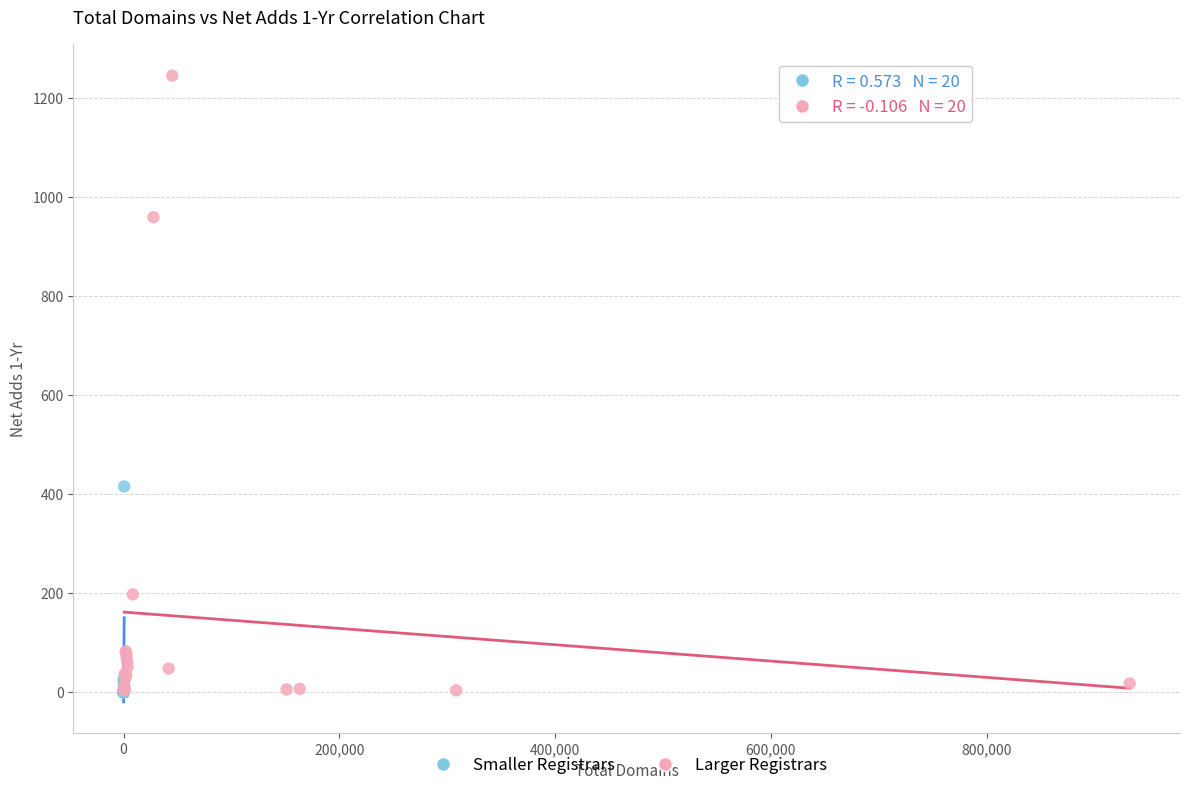

Which series has the widest spread of Y values?

Larger Registrars